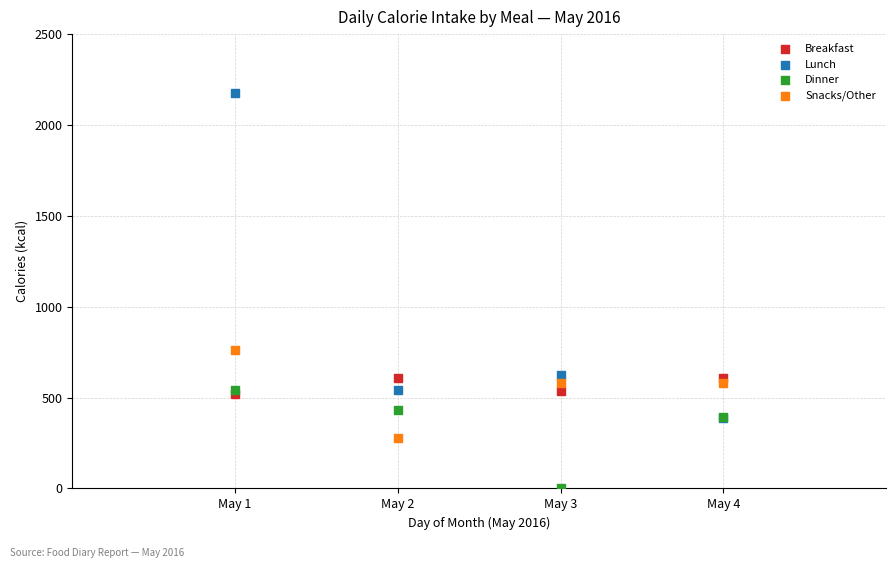

Across all series, what Y value is closest to 1087?

760